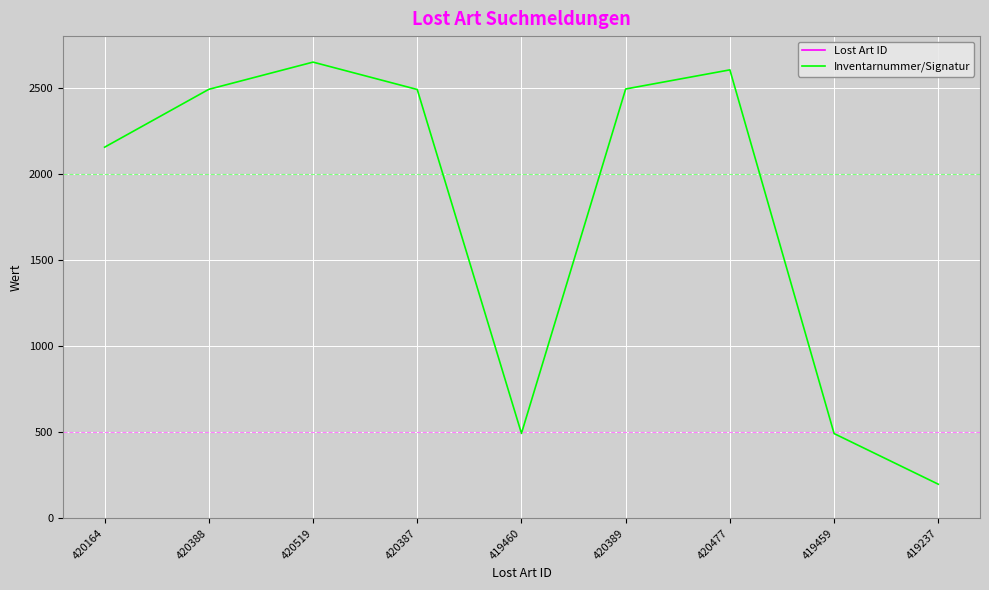

True or false: Inventarnummer/Signatur and Lost Art ID intersect in this chart.

False